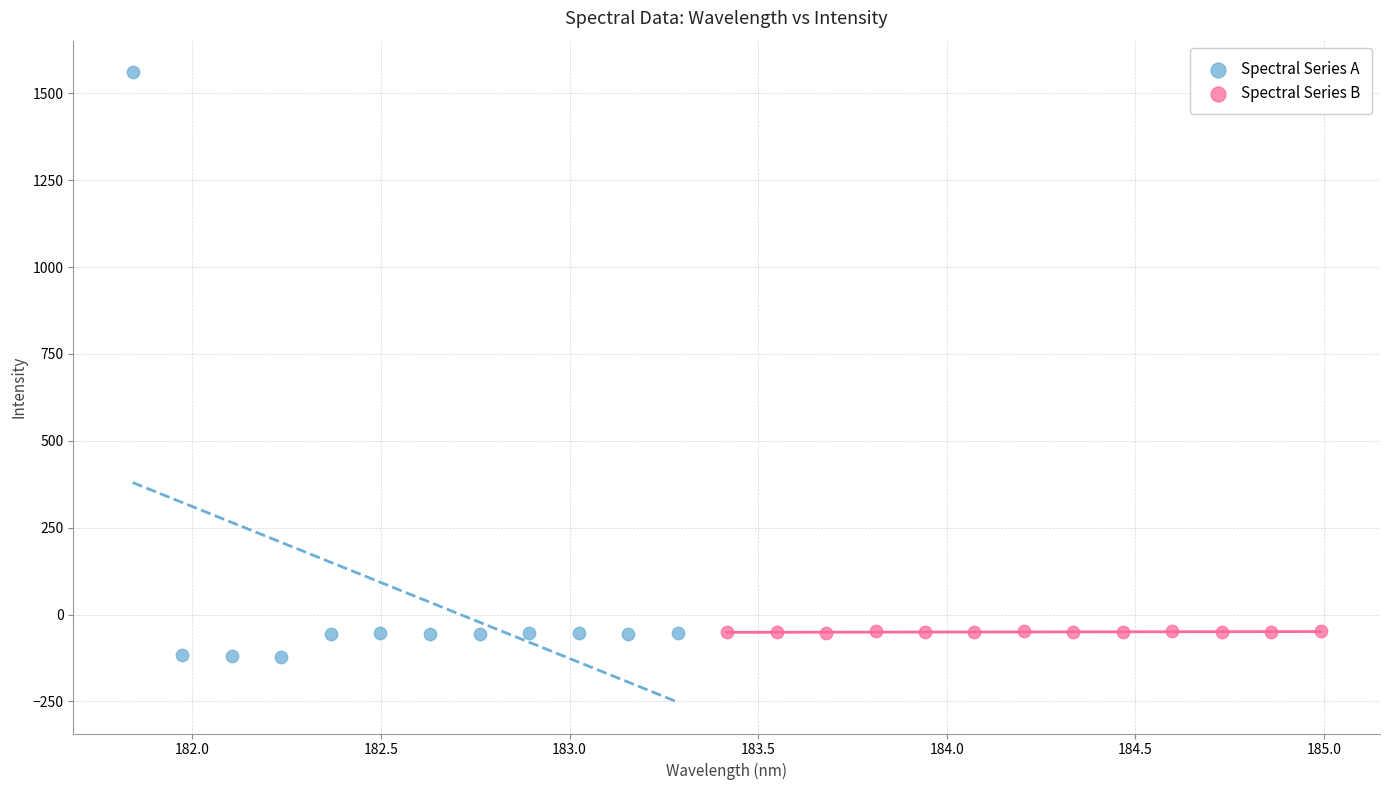

Which series contains the highest Y value?

Spectral Series A